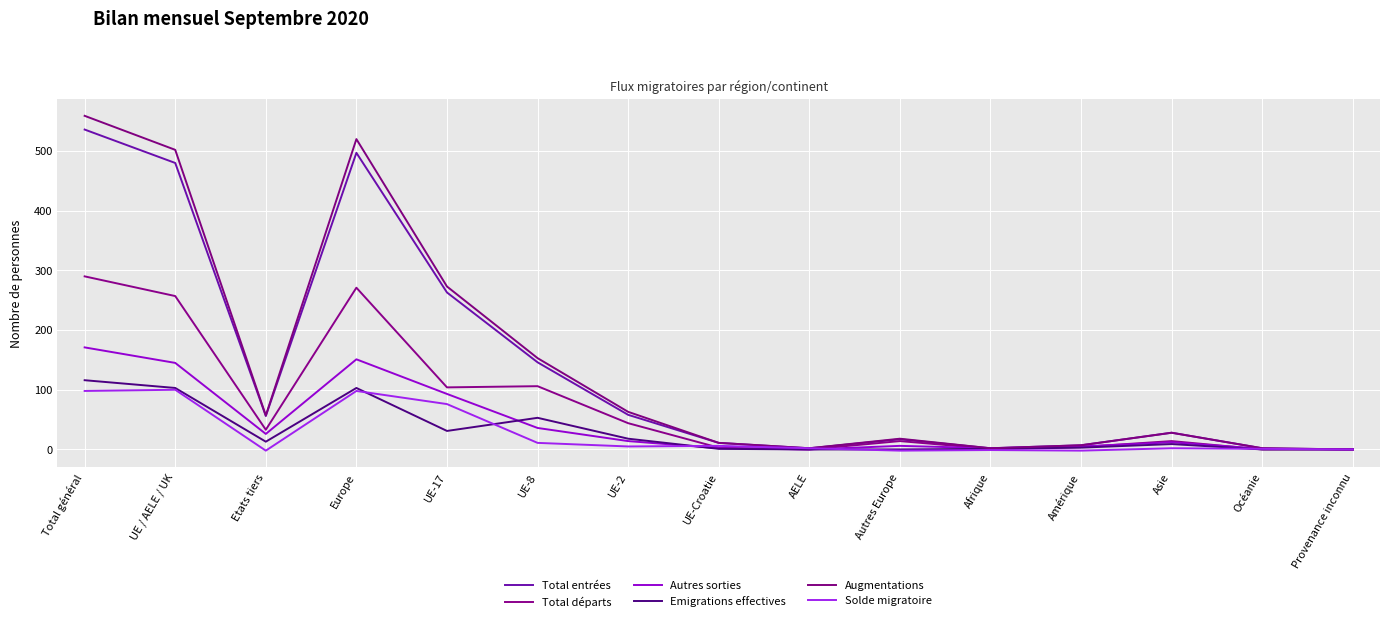

Reading left to right, what are all the values shown in this chart?

Total entrées: Total général=536	UE / AELE / UK=480	Etats tiers=56	Europe=497	UE-17=263	UE-8=146	UE-2=58	UE-Croatie=11	AELE=2	Autres Europe=17	Afrique=2	Amérique=7	Asie=28	Océanie=2	Provenance inconnu=0
Total départs: Total général=290	UE / AELE / UK=257	Etats tiers=33	Europe=271	UE-17=104	UE-8=106	UE-2=44	UE-Croatie=3	AELE=0	Autres Europe=14	Afrique=1	Amérique=4	Asie=14	Océanie=0	Provenance inconnu=0
Autres sorties: Total général=171	UE / AELE / UK=145	Etats tiers=26	Europe=151	UE-17=93	UE-8=36	UE-2=14	UE-Croatie=2	AELE=0	Autres Europe=6	Afrique=2	Amérique=5	Asie=12	Océanie=1	Provenance inconnu=0
Emigrations effectives: Total général=116	UE / AELE / UK=103	Etats tiers=13	Europe=103	UE-17=31	UE-8=53	UE-2=18	UE-Croatie=1	AELE=0	Autres Europe=0	Afrique=1	Amérique=3	Asie=9	Océanie=0	Provenance inconnu=0
Augmentations: Total général=559	UE / AELE / UK=502	Etats tiers=57	Europe=520	UE-17=273	UE-8=153	UE-2=63	UE-Croatie=11	AELE=2	Autres Europe=18	Afrique=2	Amérique=7	Asie=28	Océanie=2	Provenance inconnu=0
Solde migratoire: Total général=98	UE / AELE / UK=100	Etats tiers=-2	Europe=98	UE-17=76	UE-8=11	UE-2=5	UE-Croatie=6	AELE=2	Autres Europe=-2	Afrique=-1	Amérique=-2	Asie=2	Océanie=1	Provenance inconnu=0